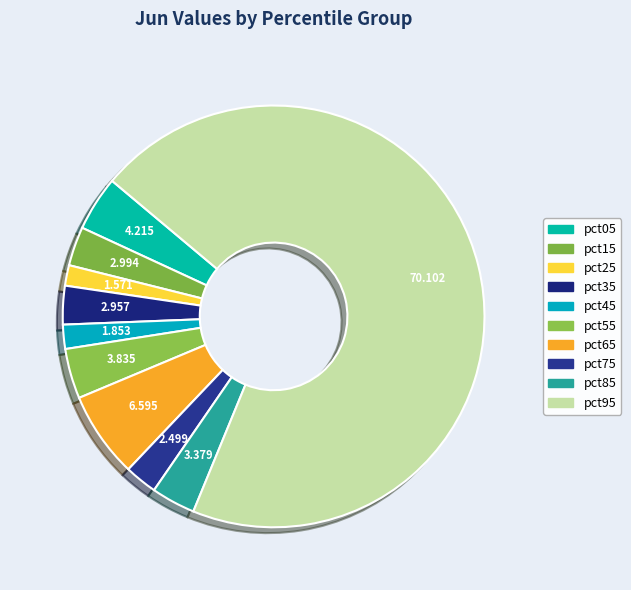

How many slices are in this pie chart?

10